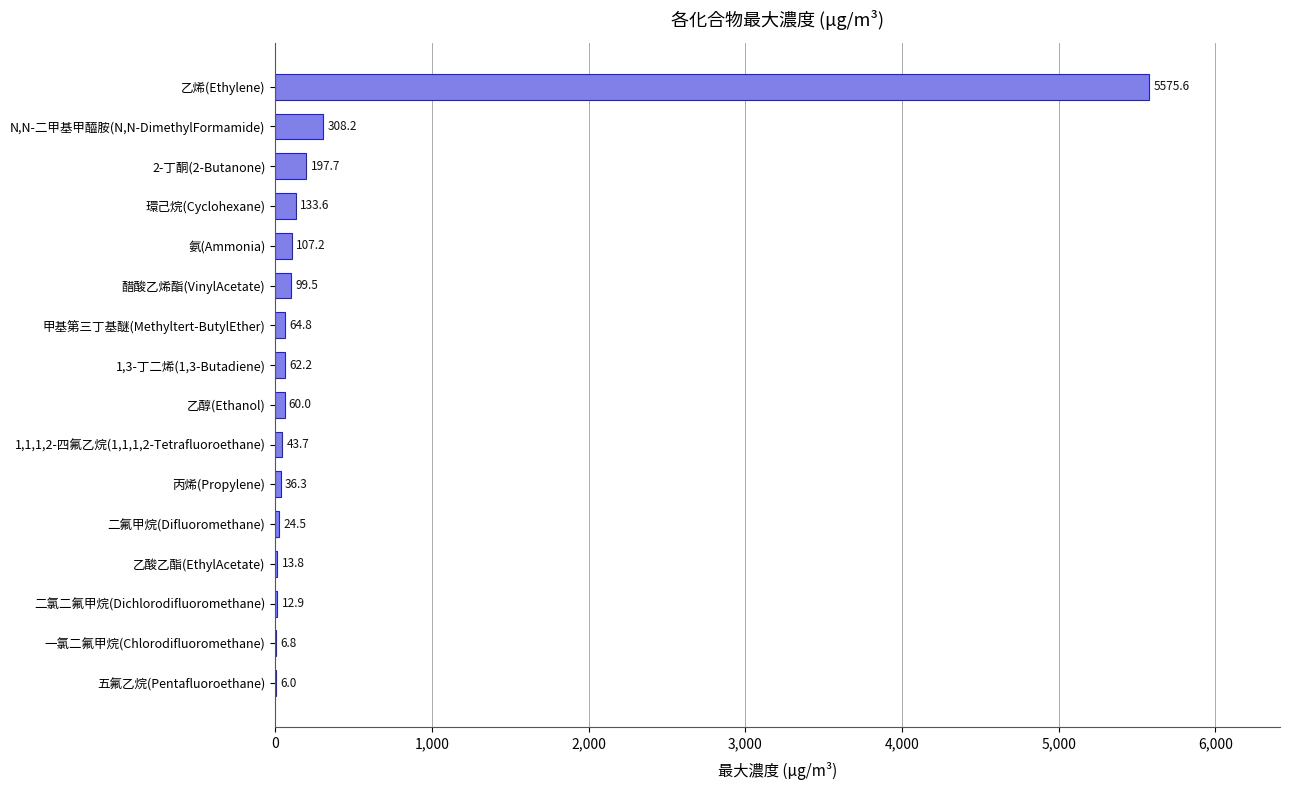

Reading bottom to top, list all the values displayed in this chart.

五氟乙烷(Pentafluoroethane)=6.0	一氯二氟甲烷(Chlorodifluoromethane)=6.8	二氯二氟甲烷(Dichlorodifluoromethane)=12.9	乙酸乙酯(EthylAcetate)=13.8	二氟甲烷(Difluoromethane)=24.5	丙烯(Propylene)=36.3	1,1,1,2-四氟乙烷(1,1,1,2-Tetrafluoroethane)=43.7	乙醇(Ethanol)=60.0	1,3-丁二烯(1,3-Butadiene)=62.2	甲基第三丁基醚(Methyltert-ButylEther)=64.8	醋酸乙烯酯(VinylAcetate)=99.5	氨(Ammonia)=107.2	環己烷(Cyclohexane)=133.6	2-丁酮(2-Butanone)=197.7	N,N-二甲基甲醯胺(N,N-DimethylFormamide)=308.2	乙烯(Ethylene)=5575.6